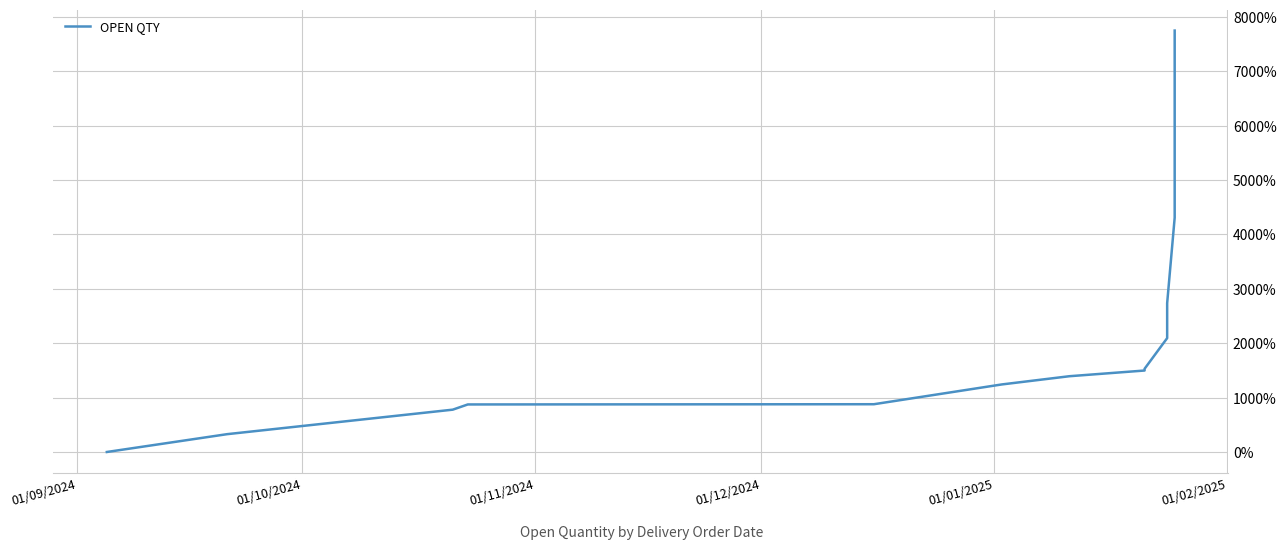

How many data points does each series have?

15